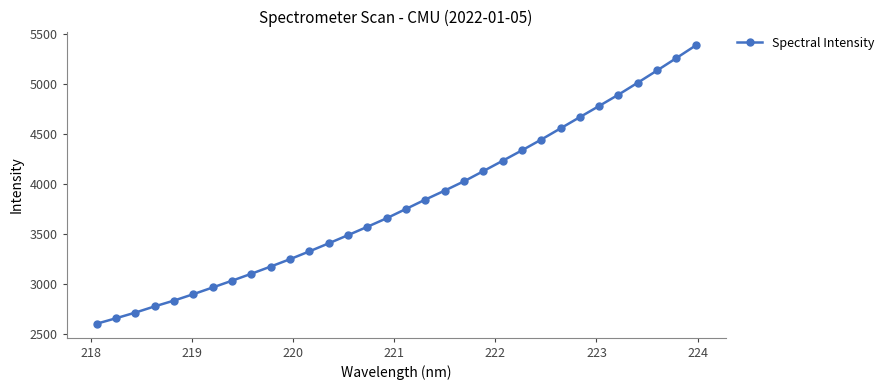

True or false: the data has more than 2 interior local peaks.

False